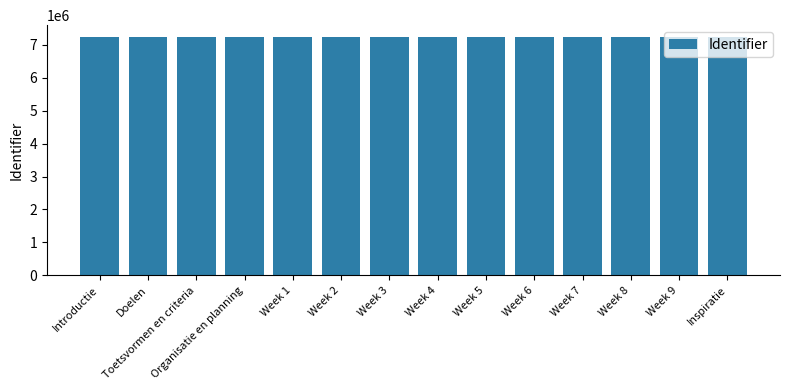

What is the label of the 11th bar from the right?

Organisatie en planning